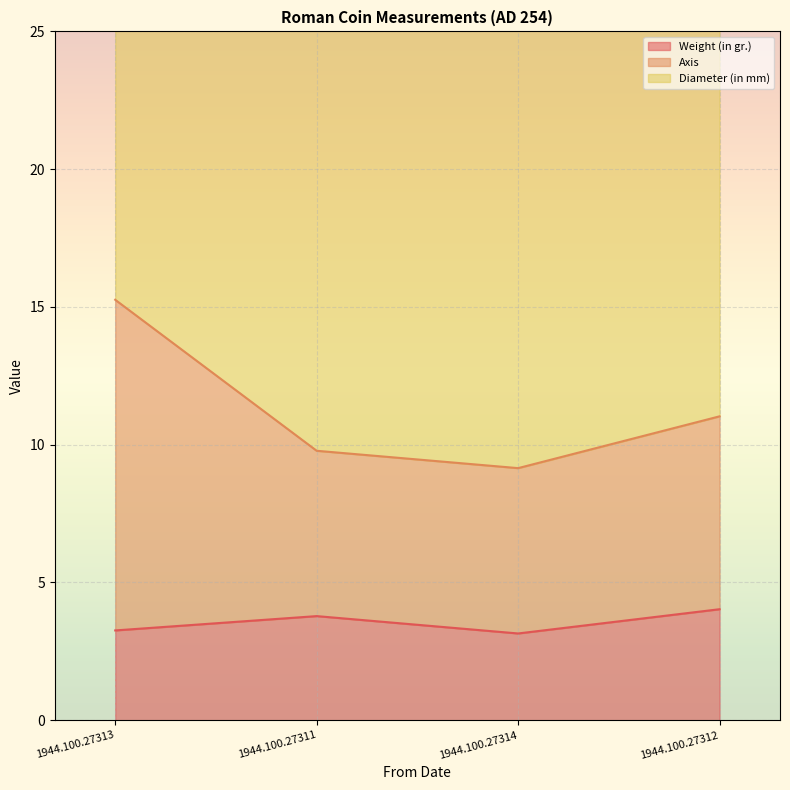

True or false: Axis and Weight (in gr.) cross at least once.

False